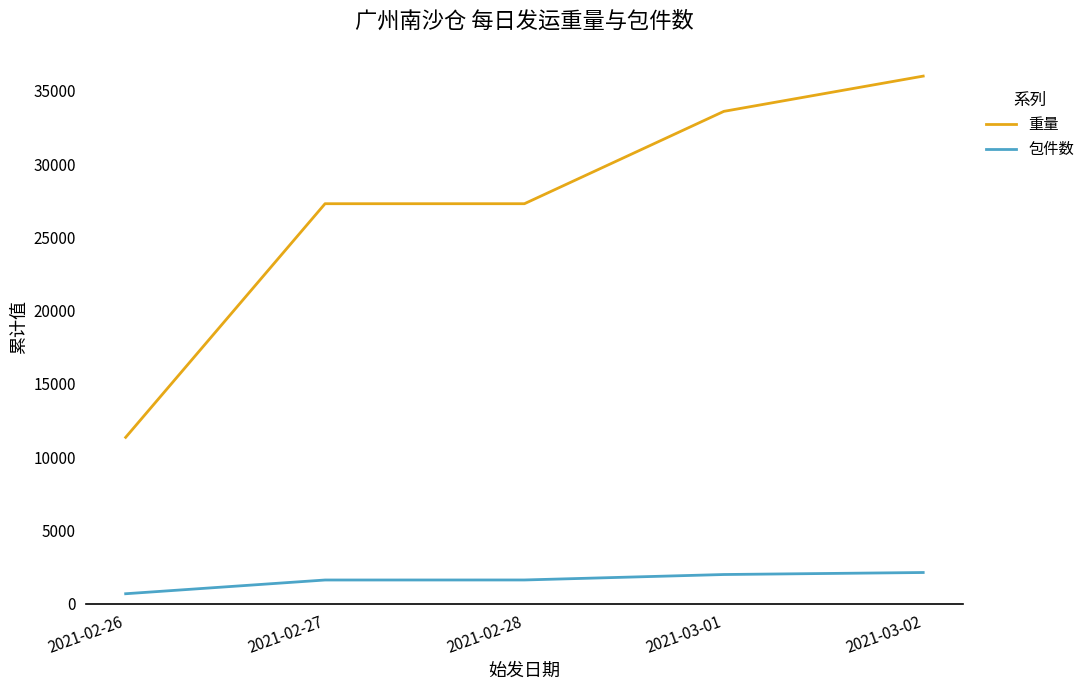

List the series in order of their peak value, highest first.

重量, 包件数